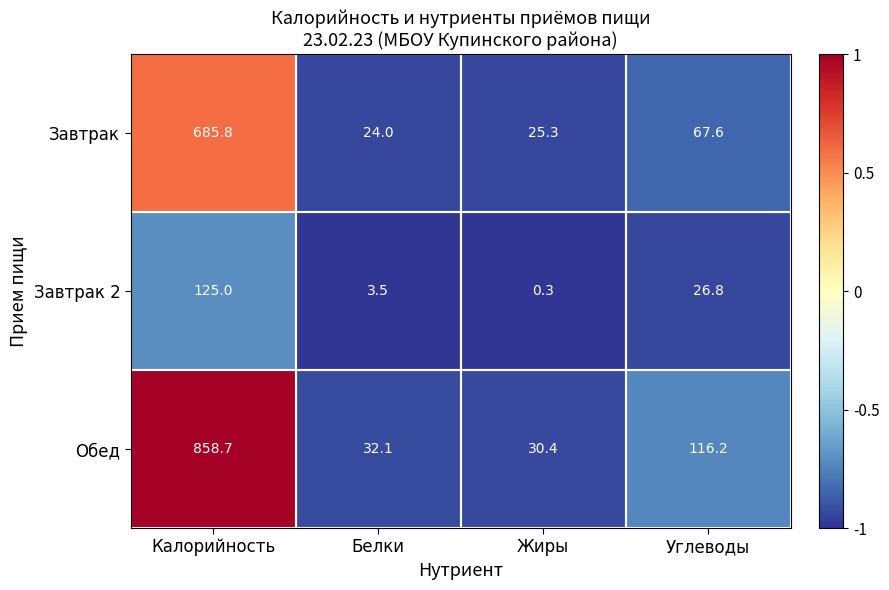

What is the minimum value shown in the chart?

0.3